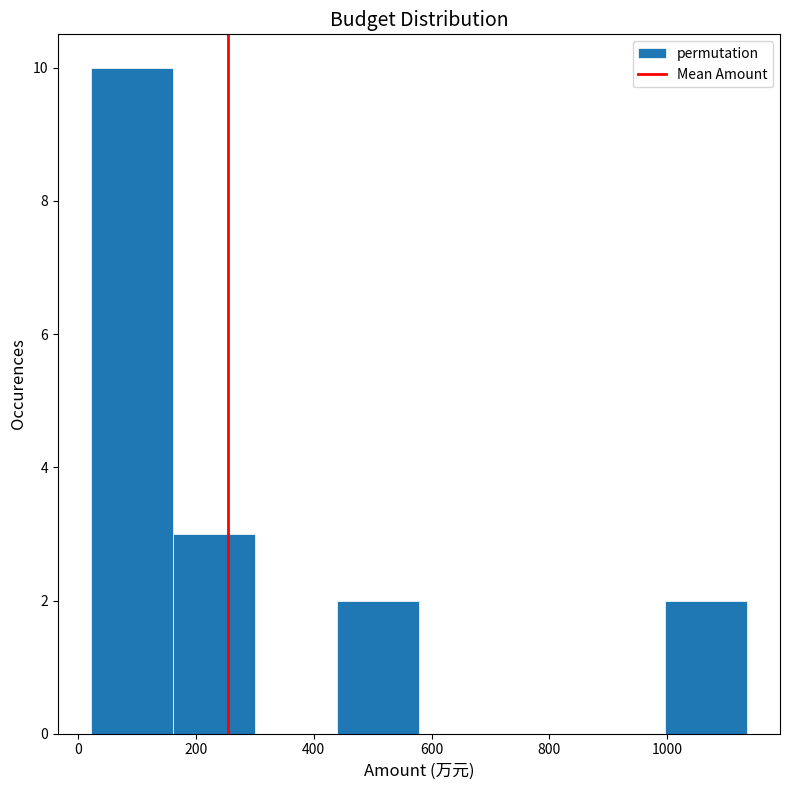

Reading left to right, transcribe this chart: for each bar, give the range it covers on the x-axis and its height. Neither the bar edges nor the heights are printed on the chart, so give them approximately, as read against the axes.

20 to 160: 10
160 to 300: 3
300 to 440: 0
440 to 580: 2
580 to 720: 0
720 to 860: 0
860 to 1000: 0
1000 to 1140: 2